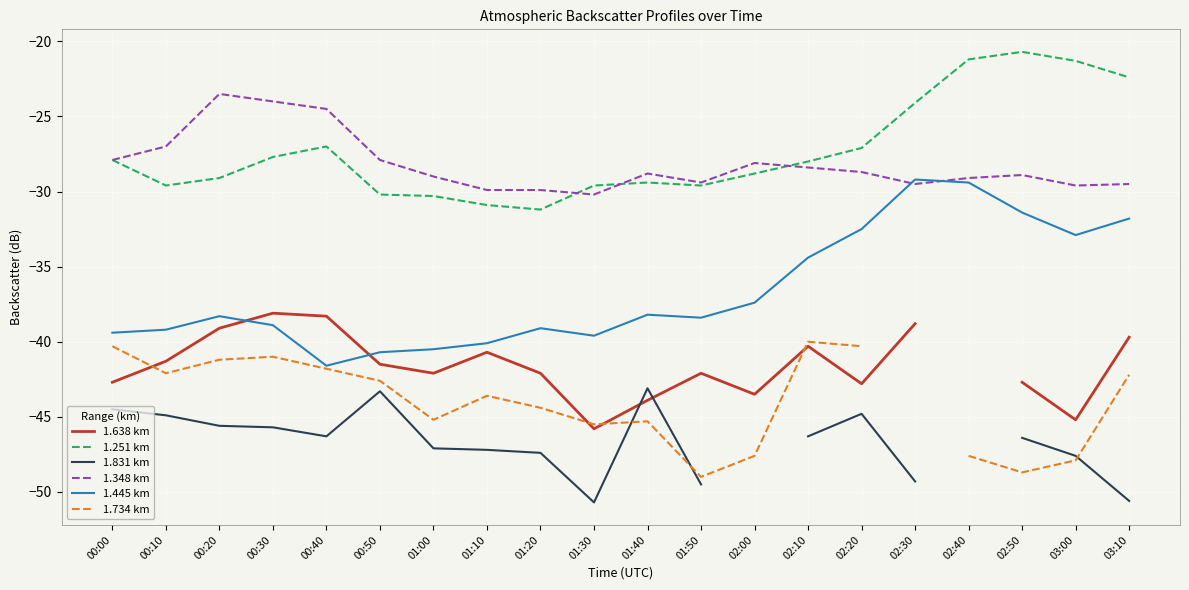

What is the difference between the maximum and minimum values in the 1.734 km series?

9.0